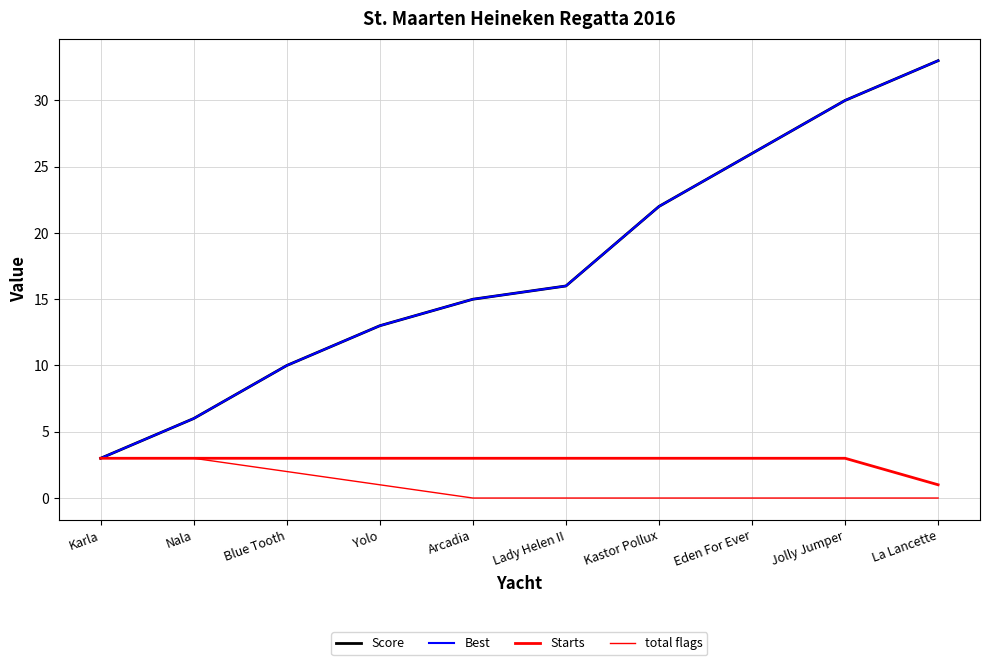

Does the chart have visible grid lines?

Yes